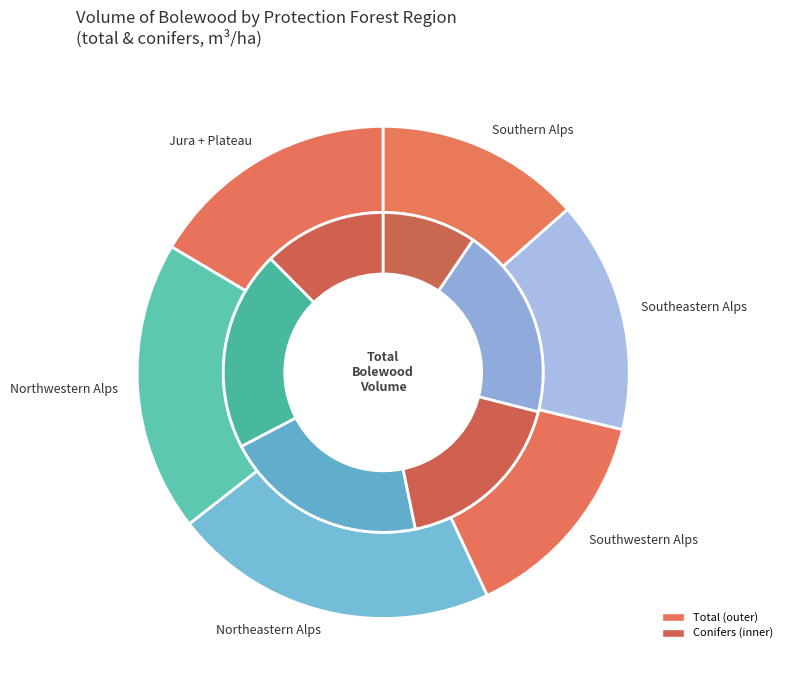

How many slices are in this pie chart?

6